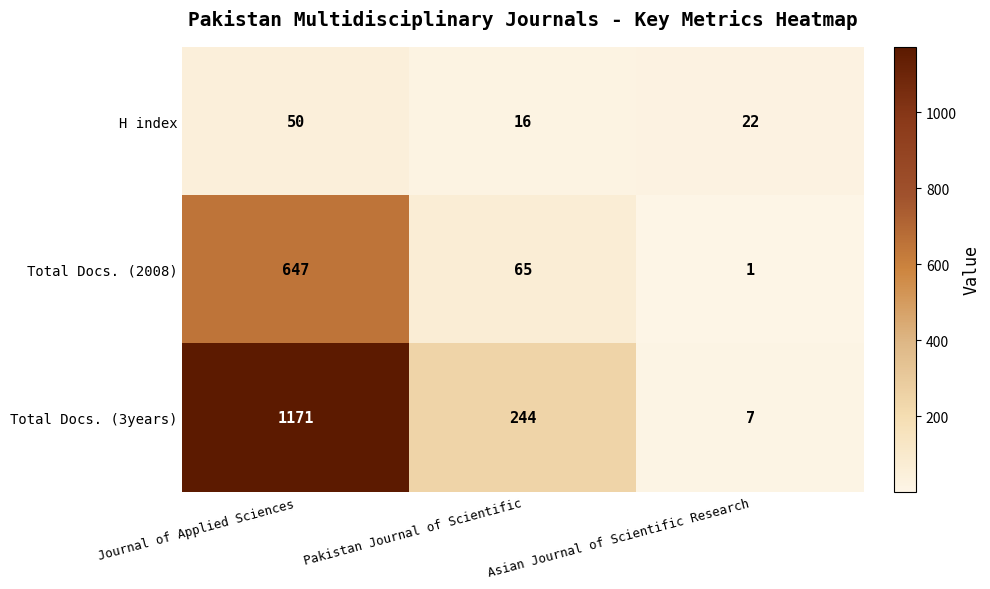

Where is Total Docs. (3years) nearest to the value 589?

Pakistan Journal of Scientific